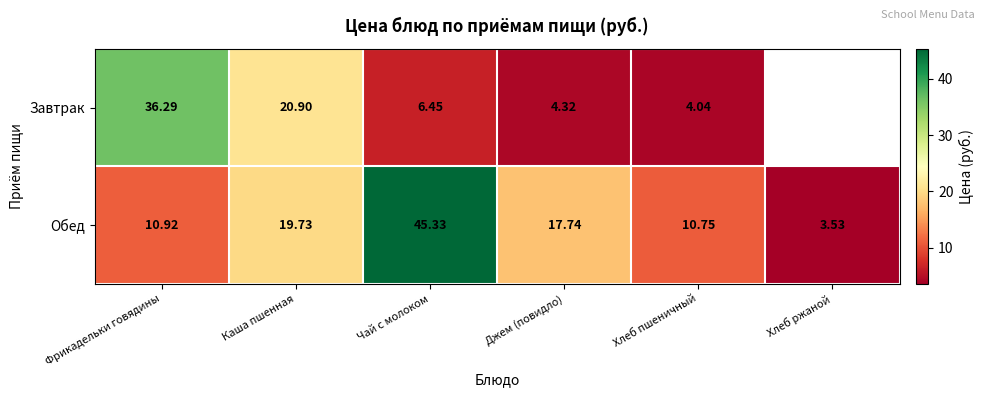

Rank the series at Фрикадельки говядины from highest to lowest value.

Завтрак, Обед